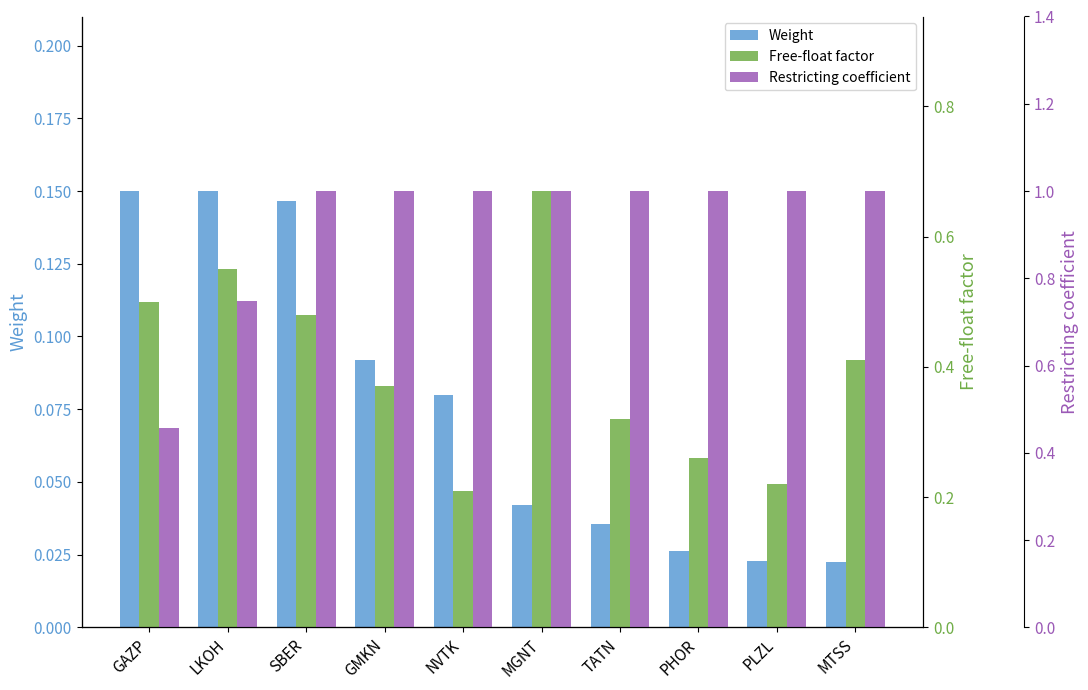

Between GAZP and TATN, which series saw the biggest shift?

Restricting coefficient